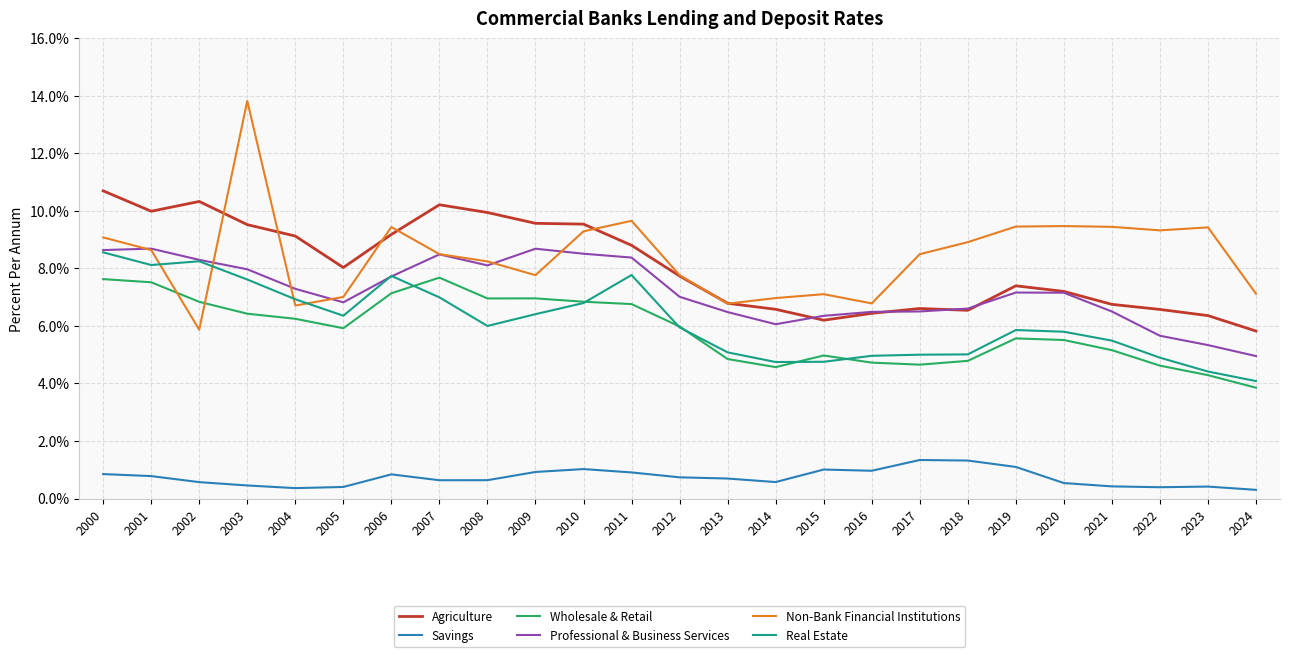

What is the difference between the highest and lowest values at 2009?

8.6